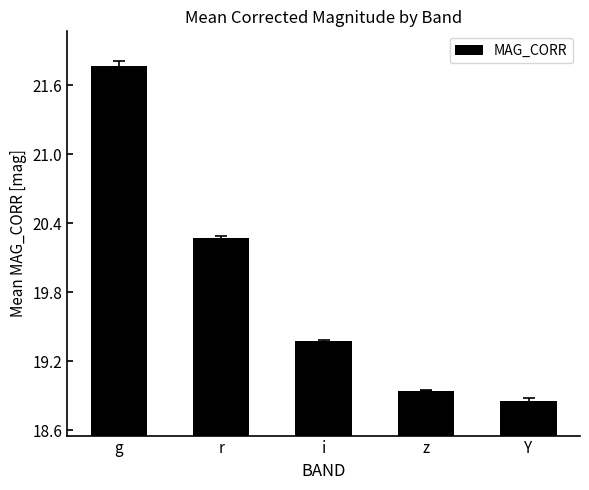

Where is the data nearest to the value 20?

r